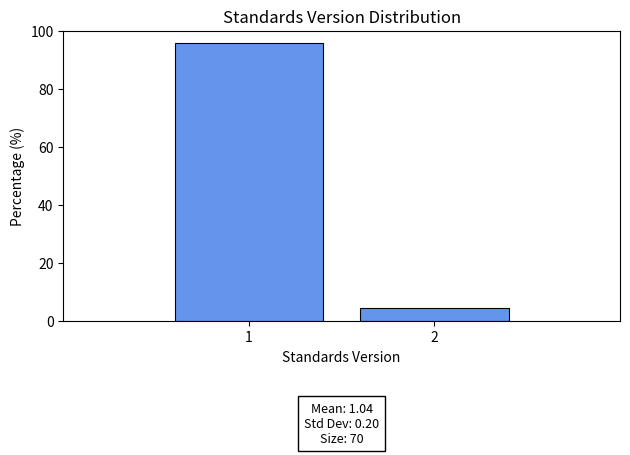

Reading right to left, what are all the values shown in this chart?

2=4.3	1=95.7